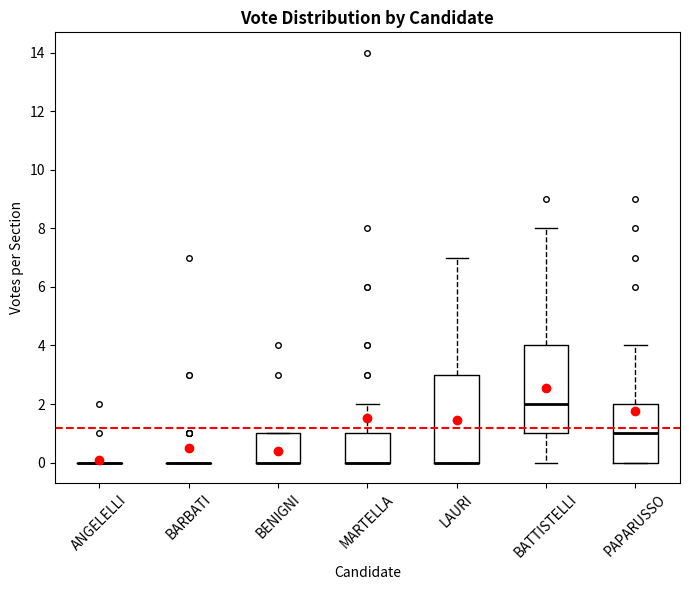

Reading left to right, transcribe this box plot: for each box, give where its median line is, the range the box spans, and where its two whiskers end, as read against the y-axis. The values are not printed on the chart, so give them approximately, as read against the axis.

ANGELELLI: box collapsed to a line at 0, whiskers 0 to 0
BARBATI: box collapsed to a line at 0, whiskers 0 to 0
BENIGNI: median 0 (drawn on the box's lower edge), box 0 to 1, whiskers 0 to 1
MARTELLA: median 0 (drawn on the box's lower edge), box 0 to 1, whiskers 0 to 2
LAURI: median 0 (drawn on the box's lower edge), box 0 to 3, whiskers 0 to 7
BATTISTELLI: median 2, box 1 to 4, whiskers 0 to 8
PAPARUSSO: median 1, box 0 to 2, whiskers 0 to 4